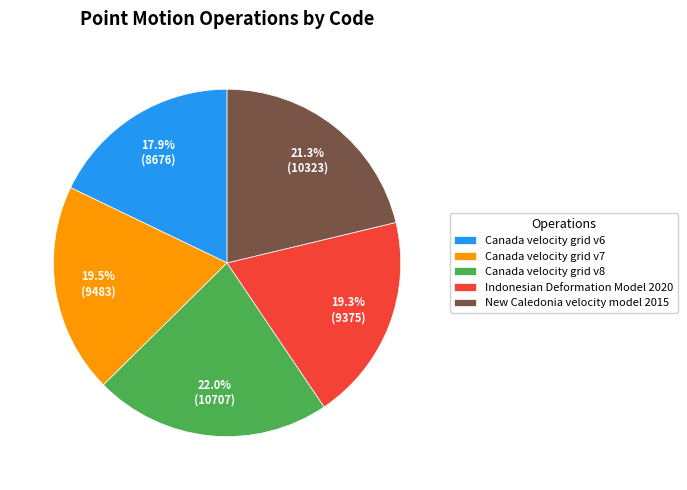

To the nearest percent, what is the difference between the Canada velocity grid v8 and New Caledonia velocity model 2015 slice percentages?

1%